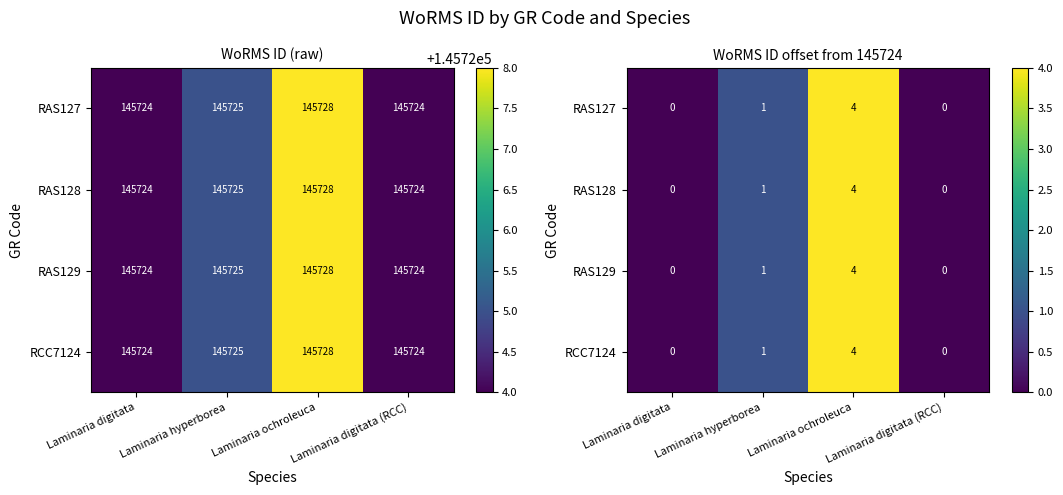

Count the RAS127 values in the range 0 to 4.

4